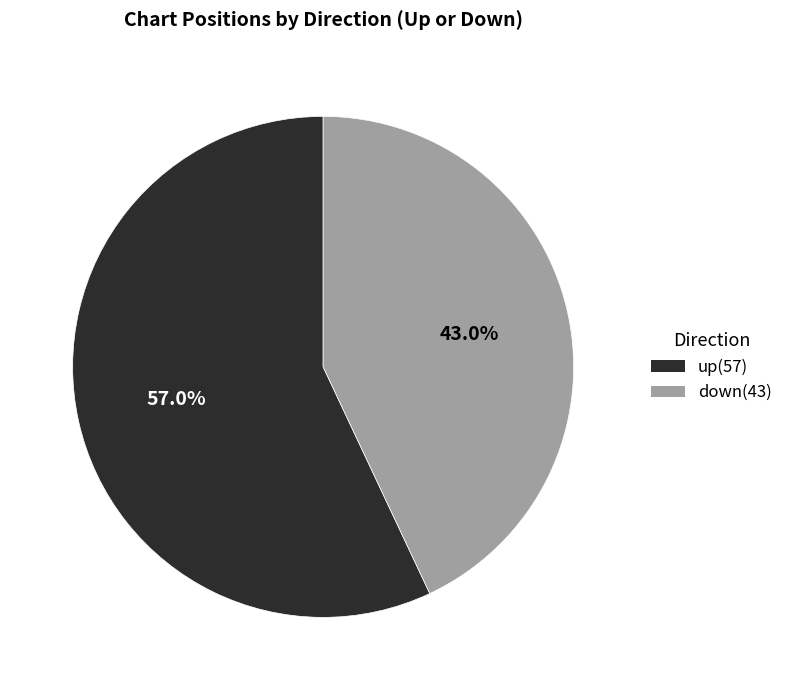

Is the sum of down and up greater than half?

Yes